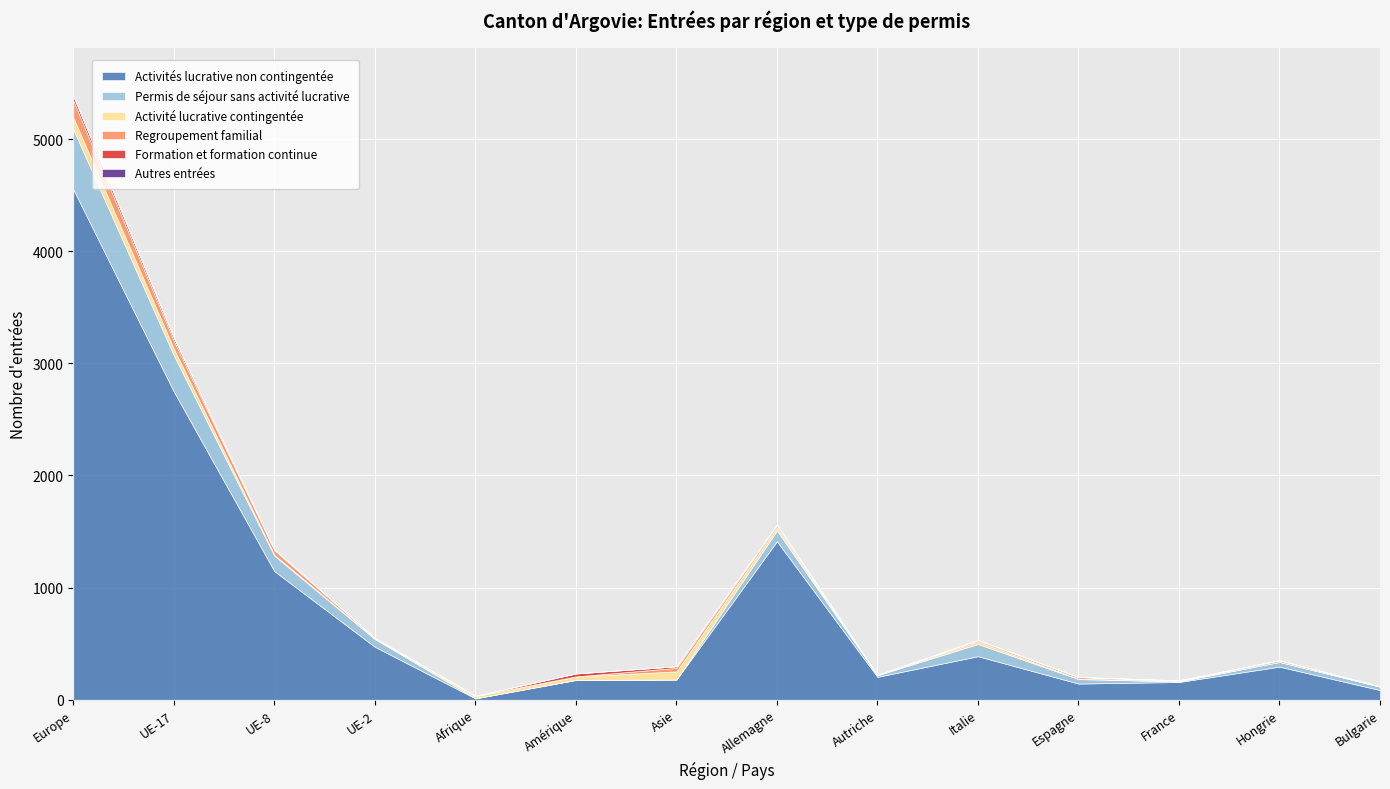

In Formation et formation continue, how many points are higher than both neighbors (excluding endpoints)?

3